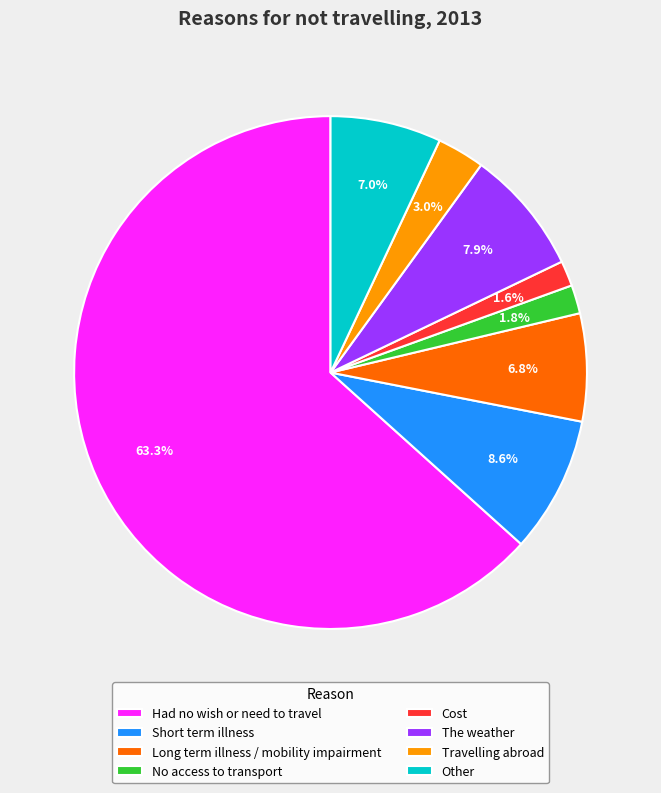

To the nearest percent, what is the combined percentage of Long term illness / mobility impairment and The weather?

15%